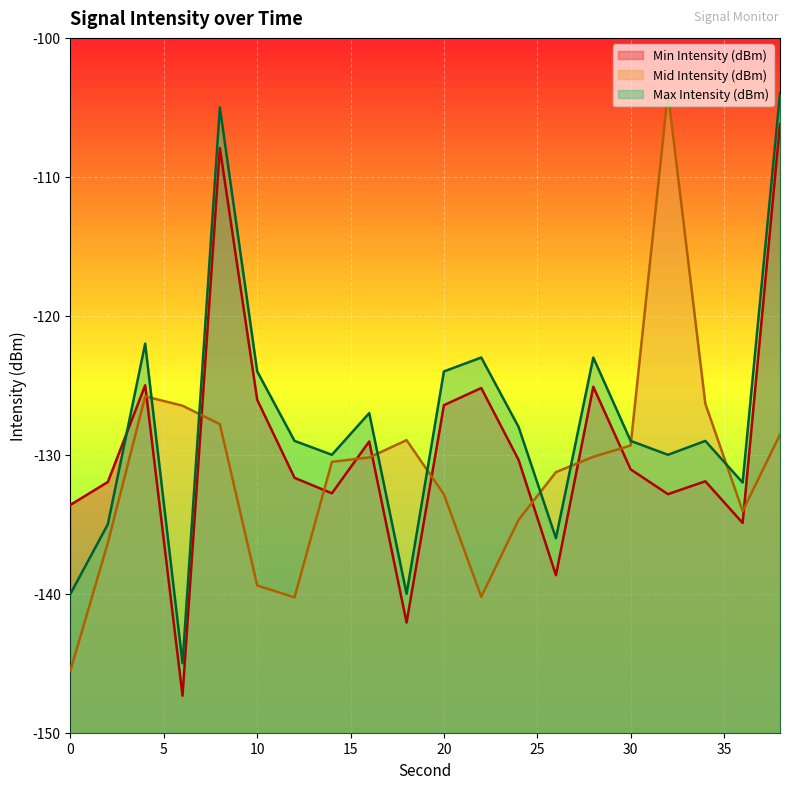

What is the sum of all Mid Intensity (dBm) values?

-2622.6